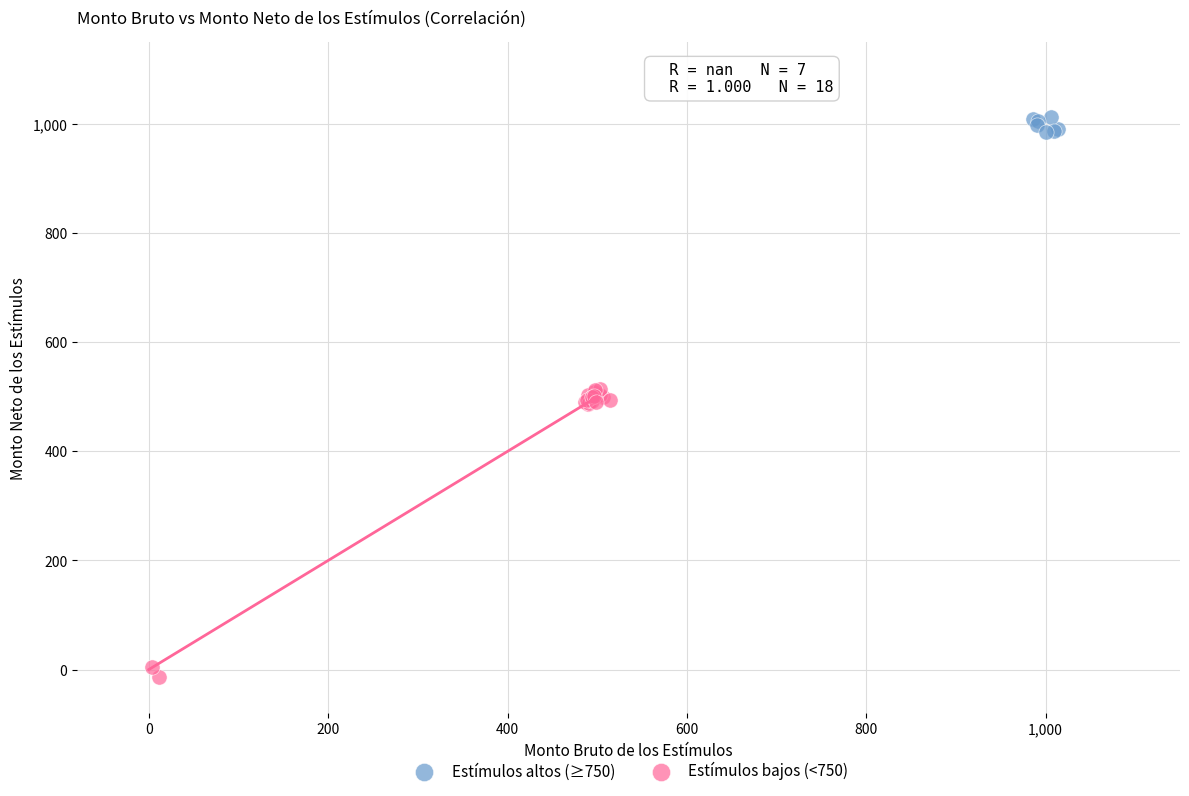

Which series has the widest spread of Y values?

Estímulos bajos (<750)